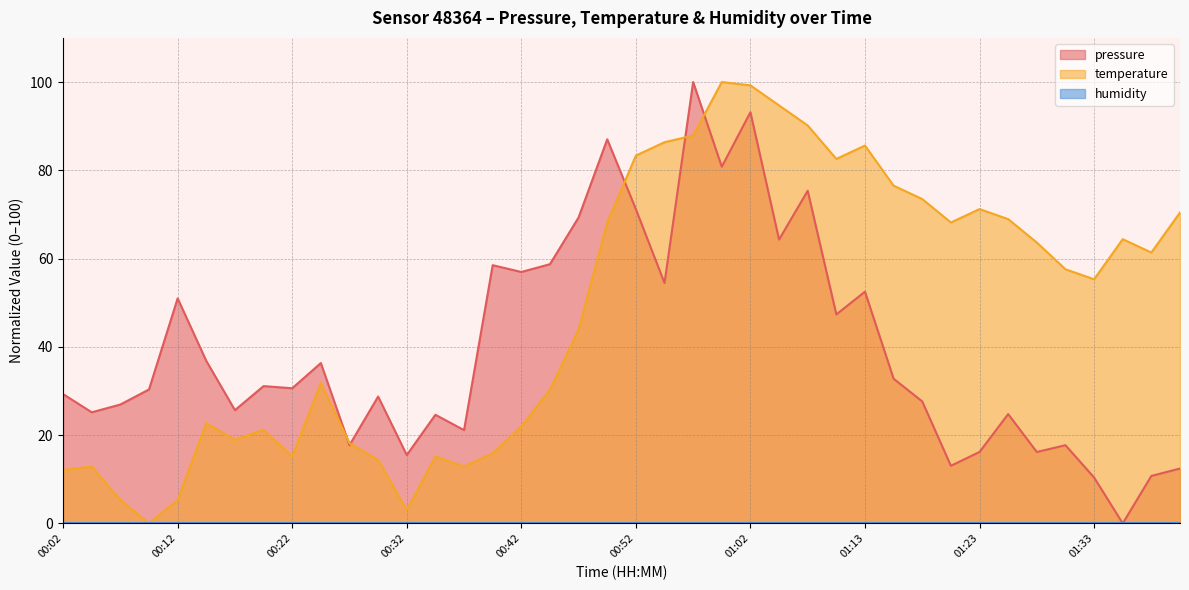

At which category does temperature reach its first local valley?

00:10